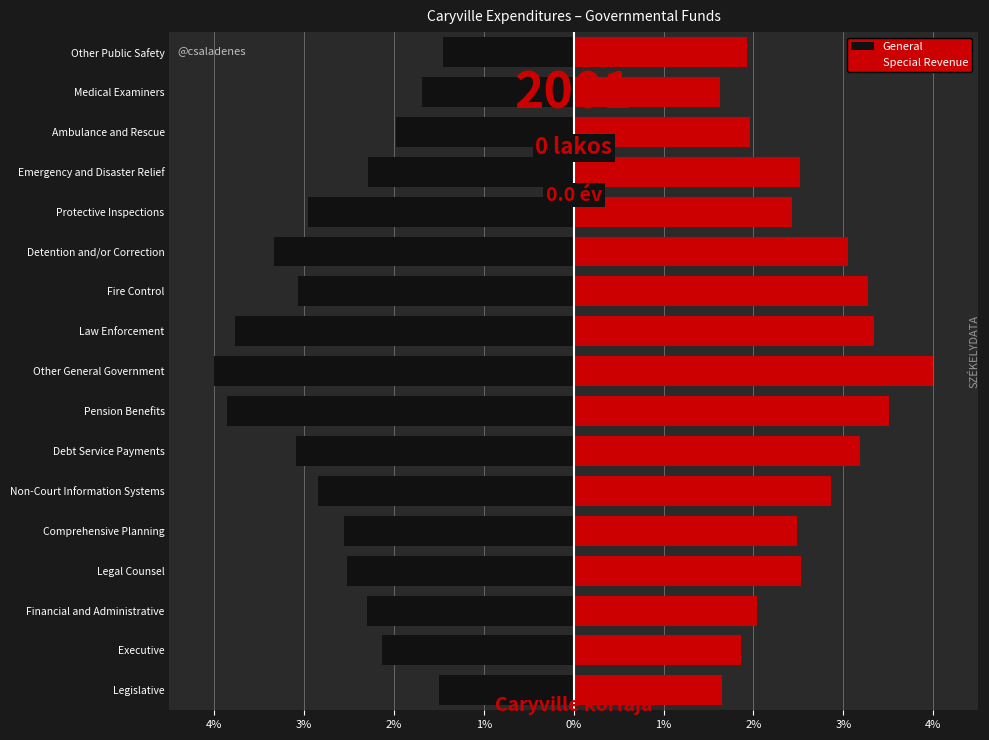

Rank the series by their average value, from highest to lowest.

Special Revenue, General